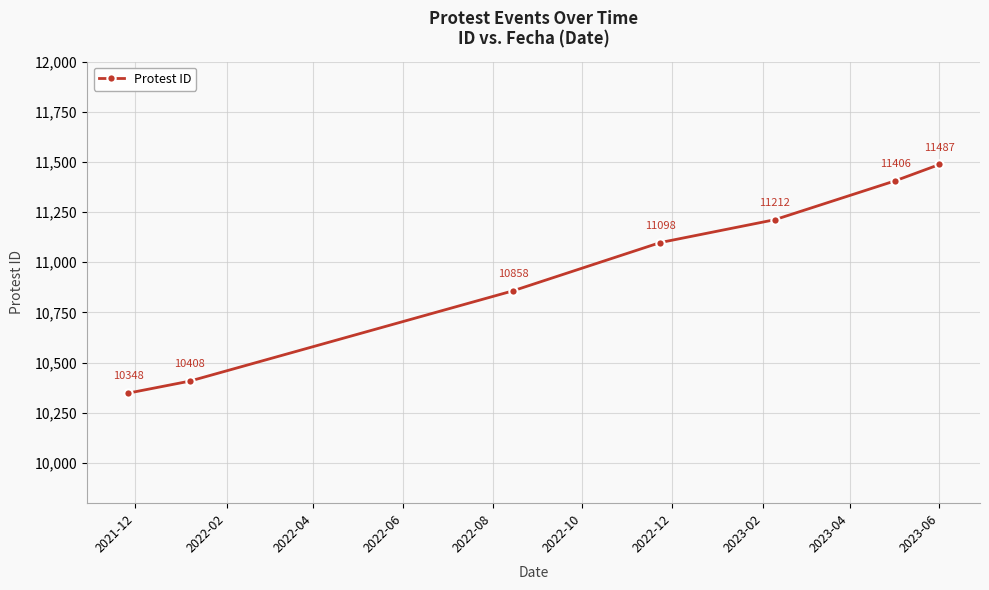

True or false: there are more than 0 points higher than both neighbors.

False